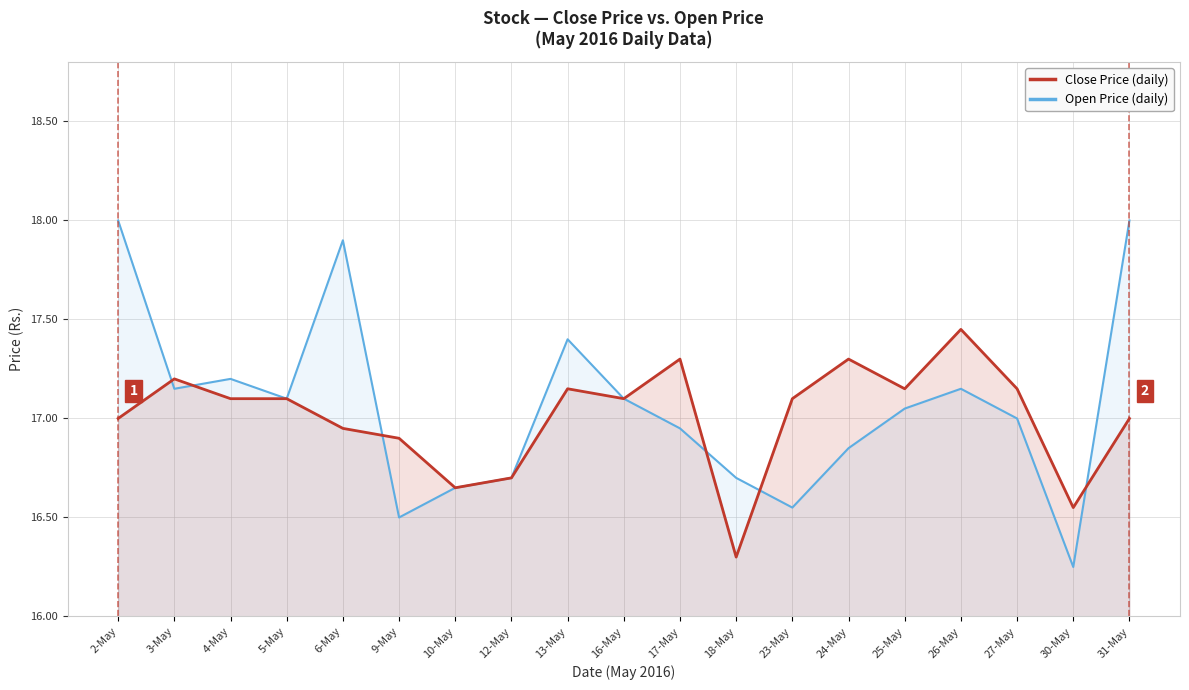

At which label is Open Price (daily) closest to 17?

27-May